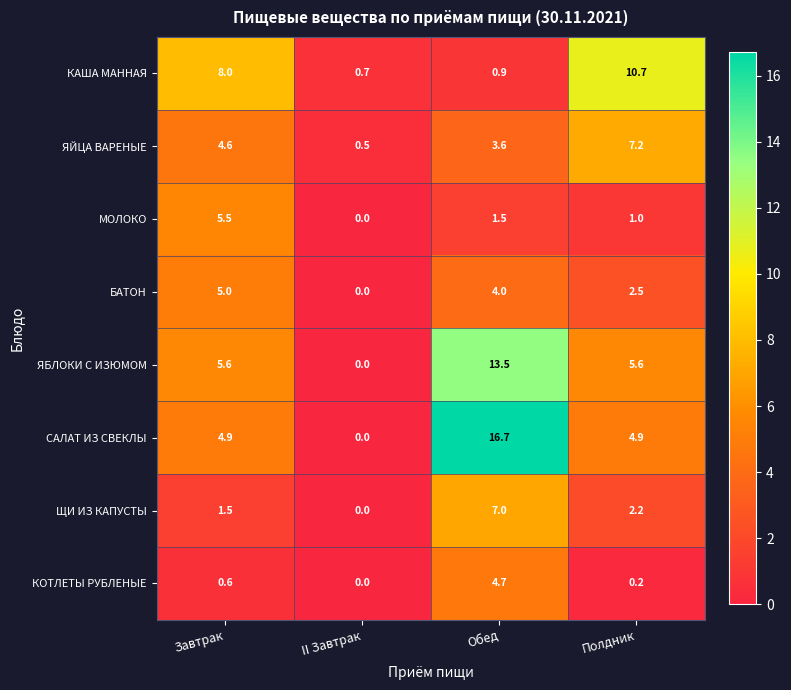

List the series in order of their peak value, lowest first.

КОТЛЕТЫ РУБЛЕНЫЕ, БАТОН, МОЛОКО, ЩИ ИЗ КАПУСТЫ, ЯЙЦА ВАРЕНЫЕ, КАША МАННАЯ, ЯБЛОКИ С ИЗЮМОМ, САЛАТ ИЗ СВЕКЛЫ